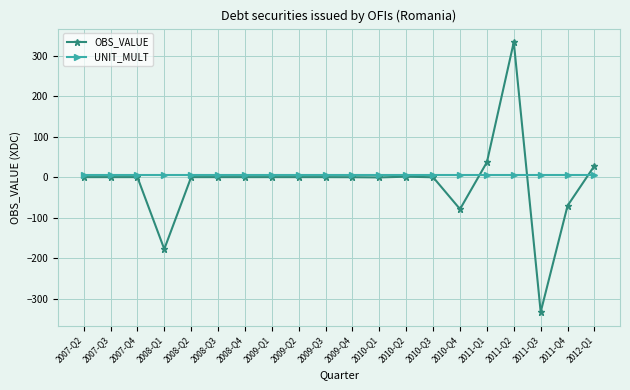

How many lines are shown in the chart?

2